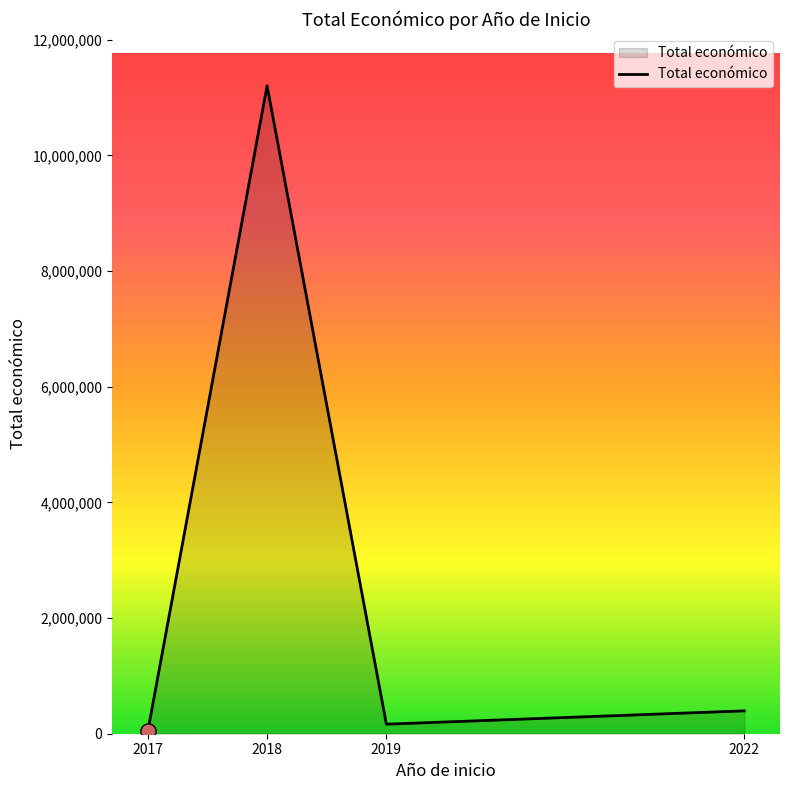

Between 2022 and 2018, which is larger?

2018